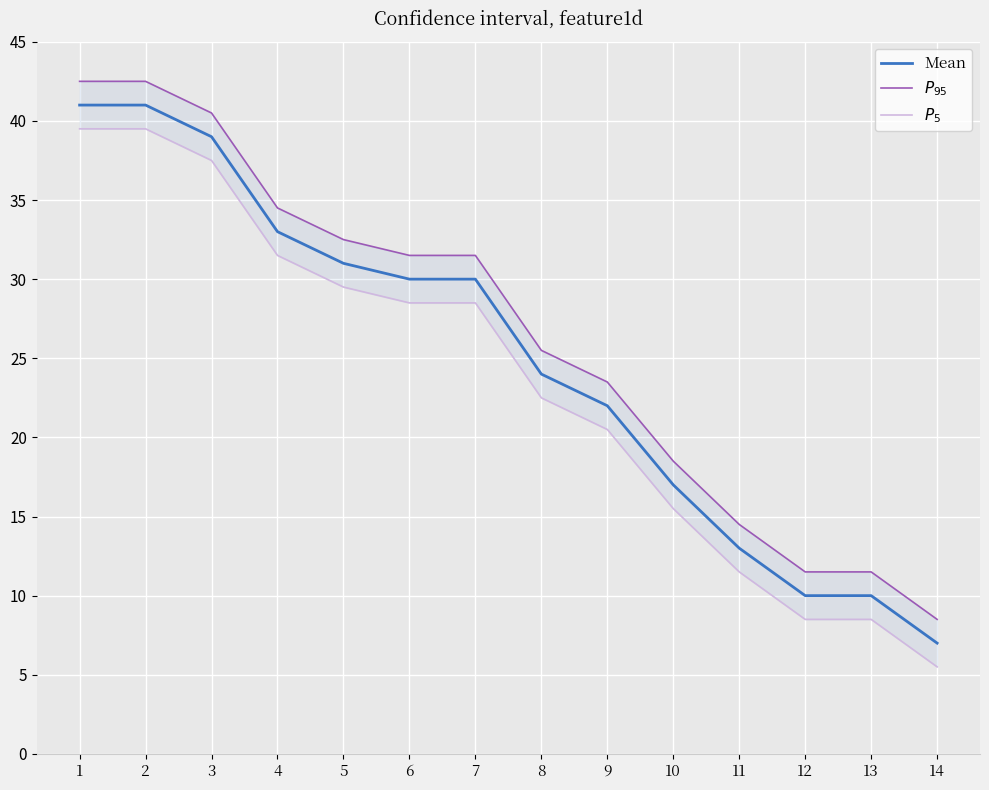

Which series has the widest spread of values?

Mean